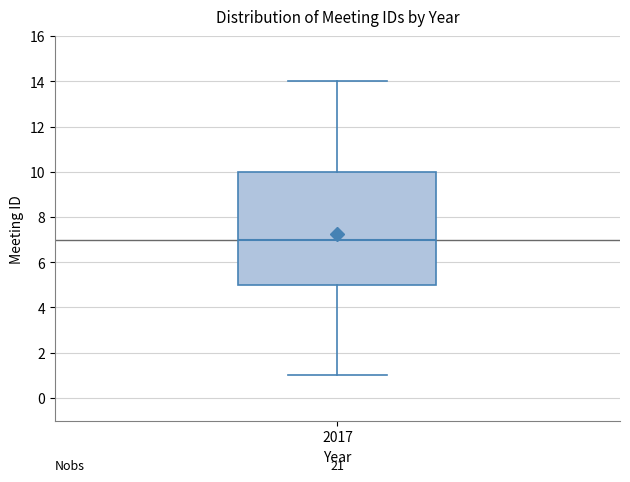

Where does the lower whisker of the box at x = 2017 end on the y-axis? The values are not printed on the chart, so give them approximately, as read against the axis.

1